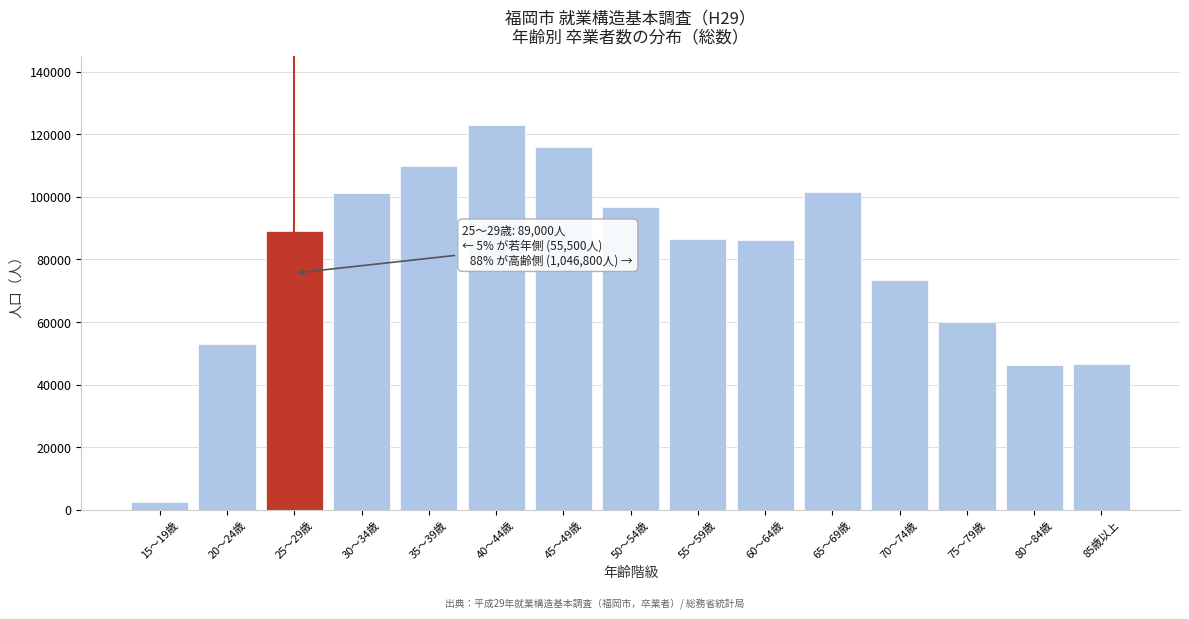

What is the sum of all values?

1191300